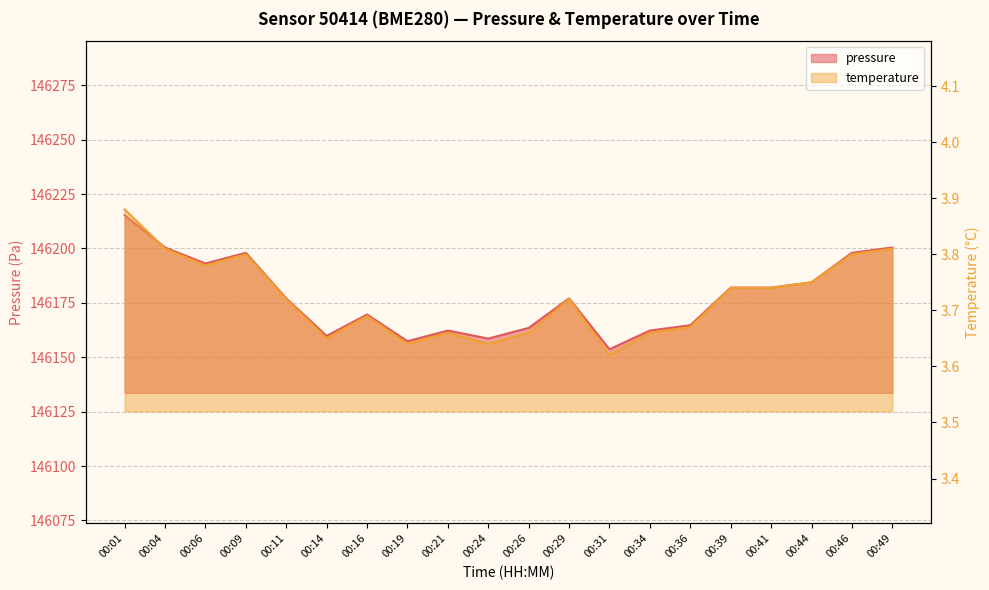

Which label corresponds to the largest value in the chart?

00:01